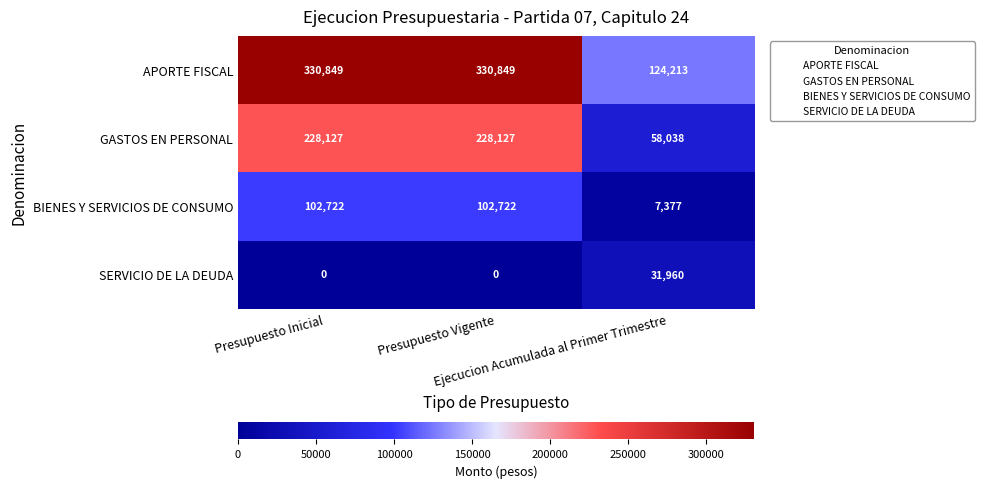

Which series has the largest total across all categories?

APORTE FISCAL